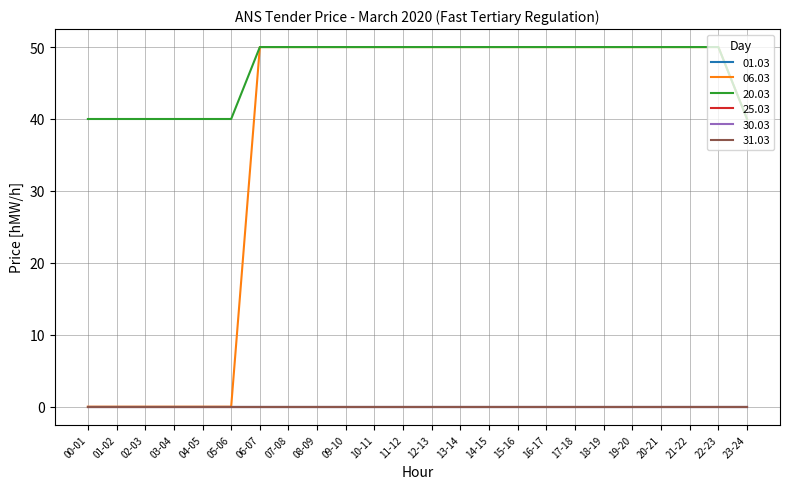

Does the chart have visible grid lines?

Yes